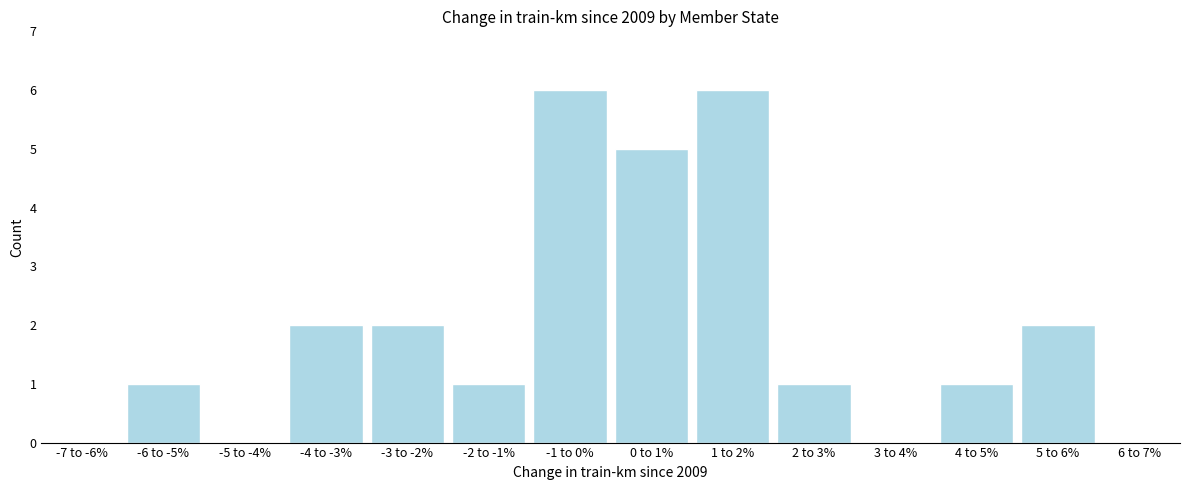

Reading right to left, transcribe all the data shown in this chart.

6 to 7%=0	5 to 6%=2	4 to 5%=1	3 to 4%=0	2 to 3%=1	1 to 2%=6	0 to 1%=5	-1 to 0%=6	-2 to -1%=1	-3 to -2%=2	-4 to -3%=2	-5 to -4%=0	-6 to -5%=1	-7 to -6%=0